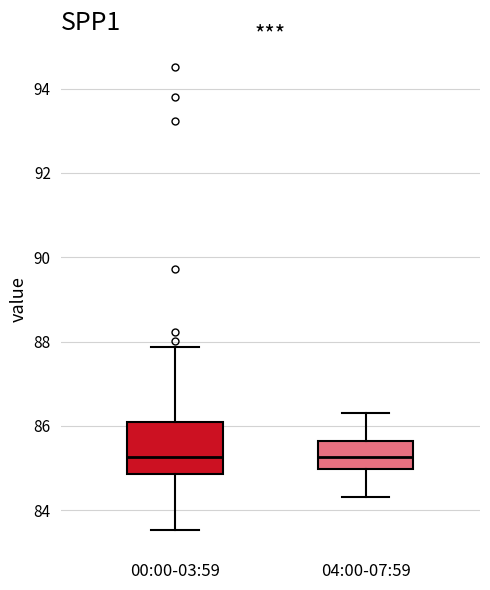

Comparing the boxes themselves (not the whiskers), which one is the tallest?

00:00-03:59